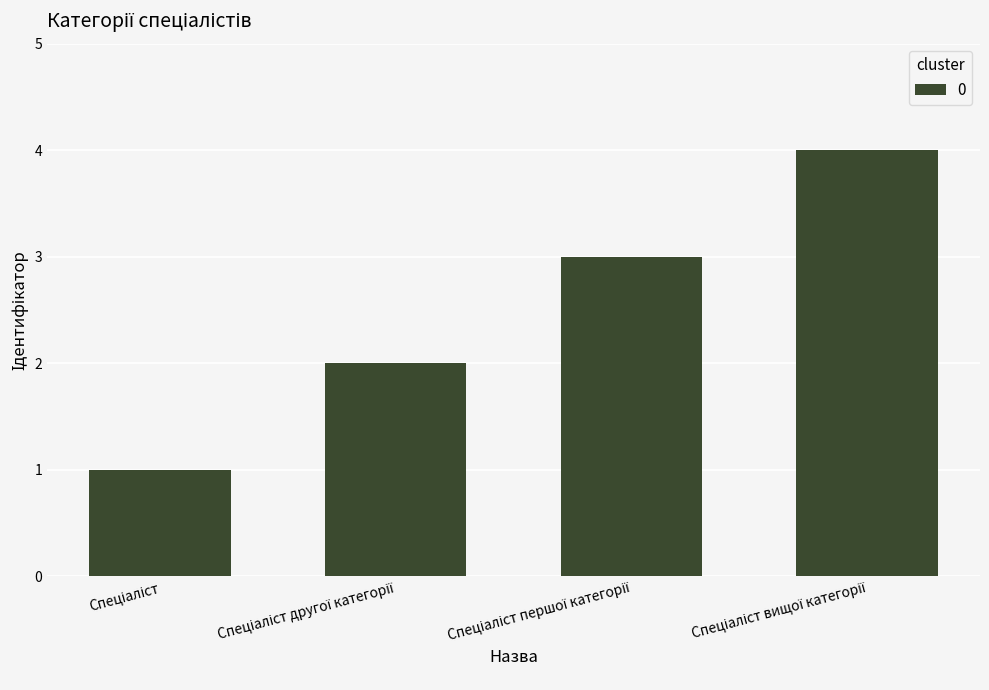

Reading left to right, extract all data points from this chart.

1	2	3	4